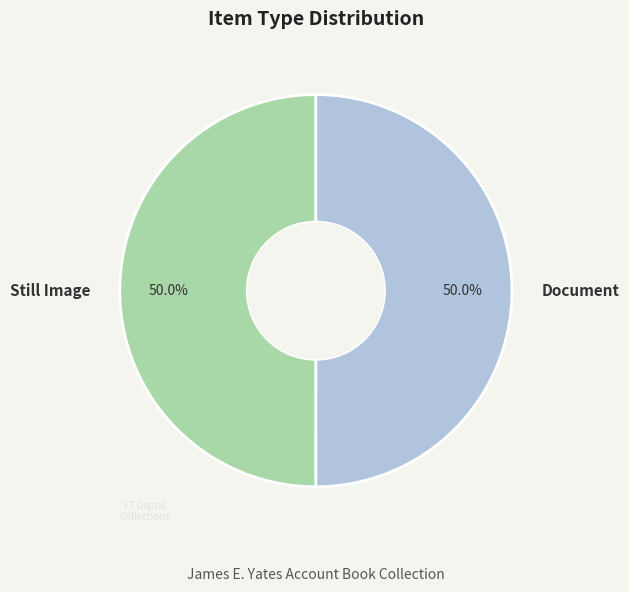

What is the ratio of the value at Still Image to the value at Document?

1.0